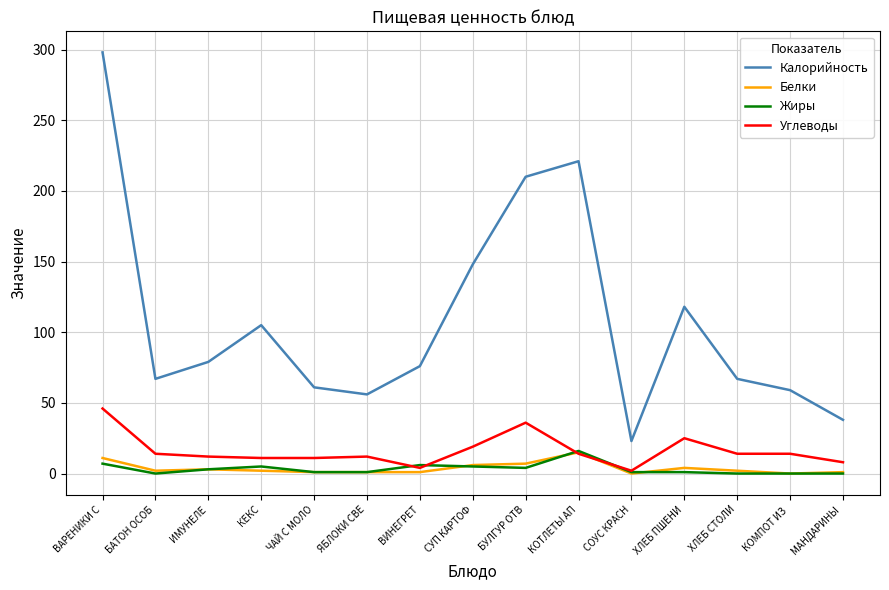

True or false: Углеводы has more than 2 interior local peaks.

True